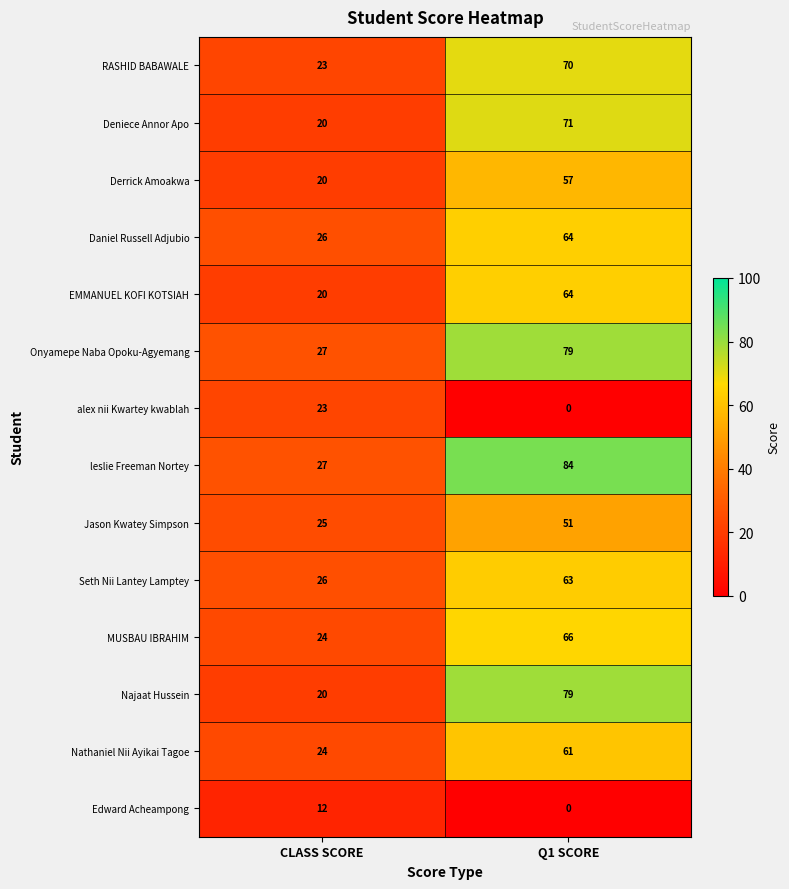

Count the number of data series in this chart.

14